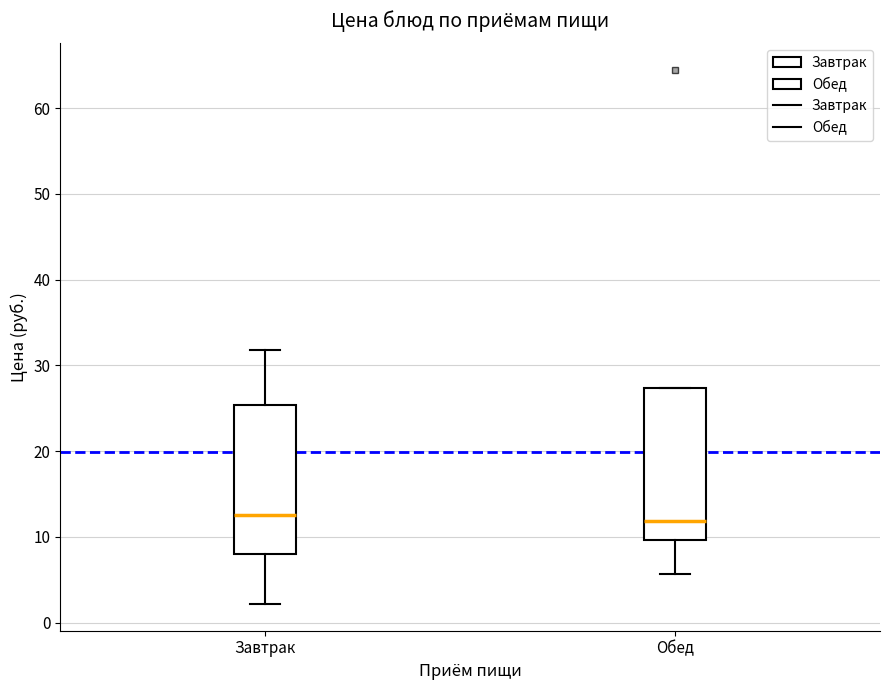

Reading left to right, transcribe this box plot: for each box, give where its median line is, the range the box spans, and where its two whiskers end, as read against the y-axis. The values are not printed on the chart, so give them approximately, as read against the axis.

Завтрак: median 13, box 8 to 25, whiskers 2 to 32
Обед: median 12, box 10 to 27, whiskers 6 to 27